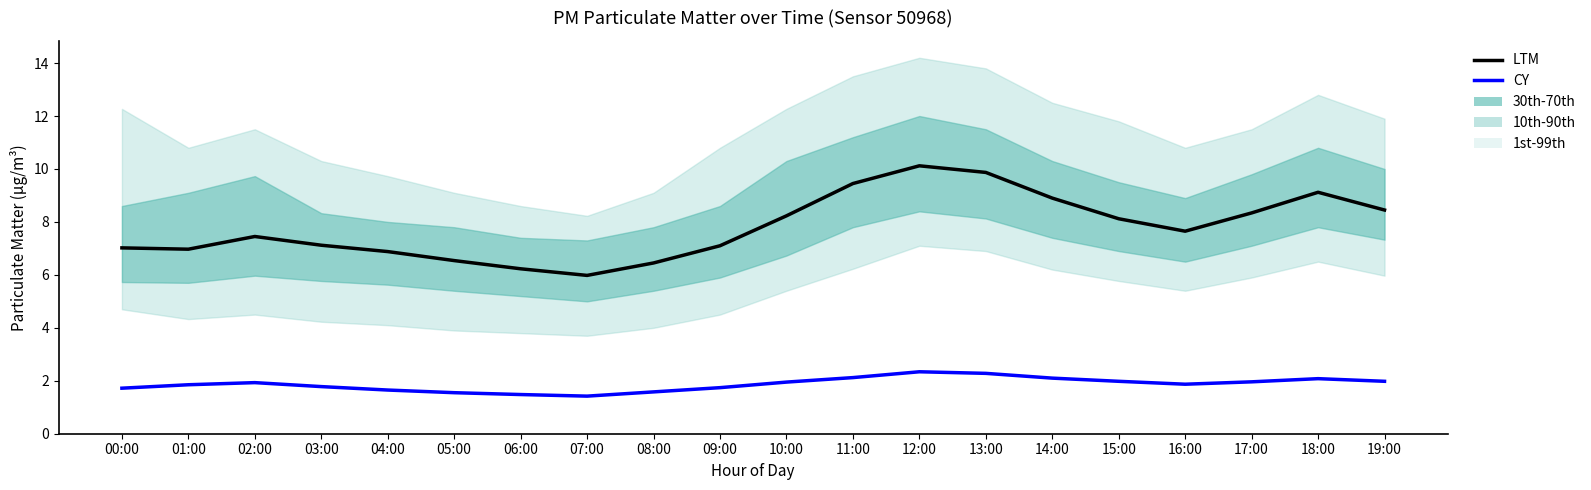

What is the spread (max minus min) of values at 04:00?

5.2